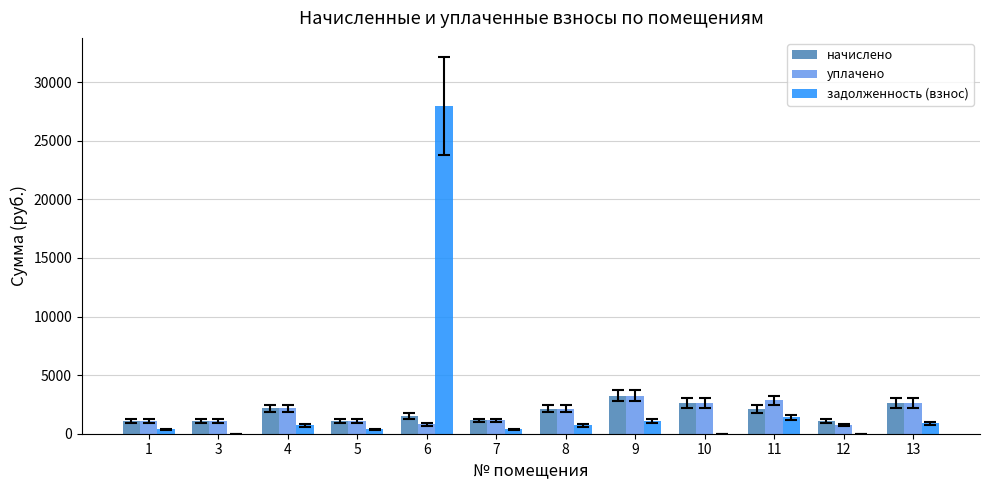

Is the value of задолженность (взнос) at 13 greater than the value of уплачено at 10?

No